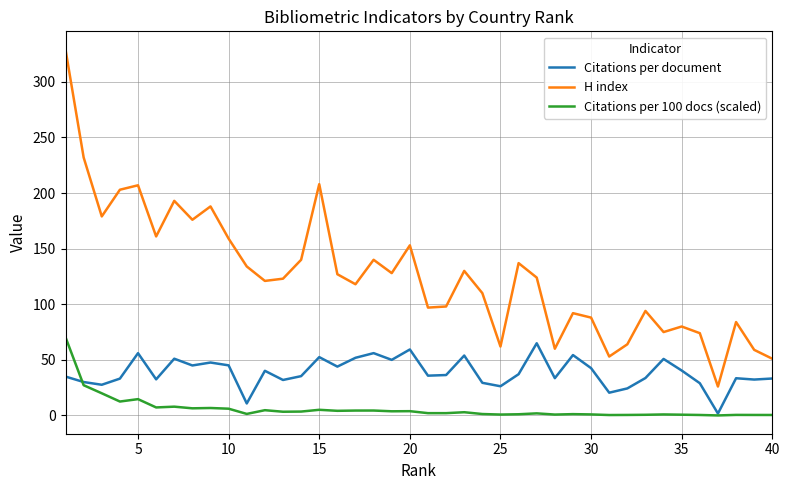

True or false: Citations per 100 docs (scaled) and H index intersect in this chart.

False